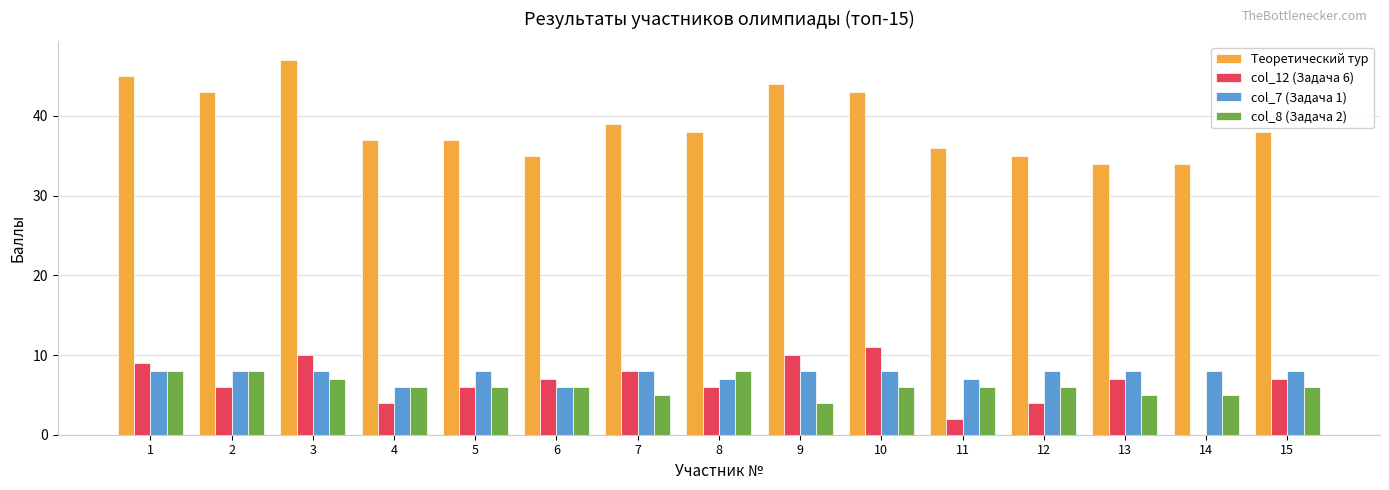

Which series has the largest total across all categories?

Теоретический тур